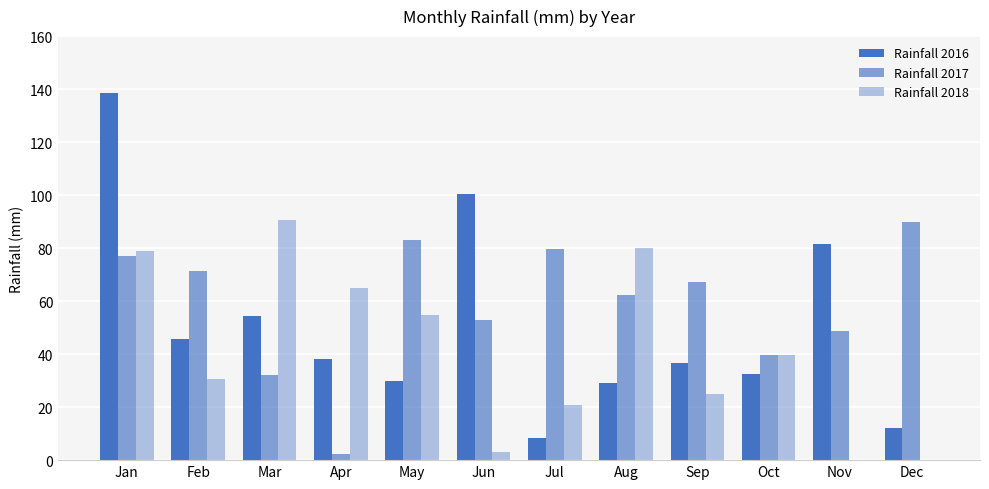

Rank the categories by Rainfall 2018 value from highest to lowest.

Mar, Aug, Jan, Apr, May, Oct, Feb, Sep, Jul, Jun, Nov, Dec